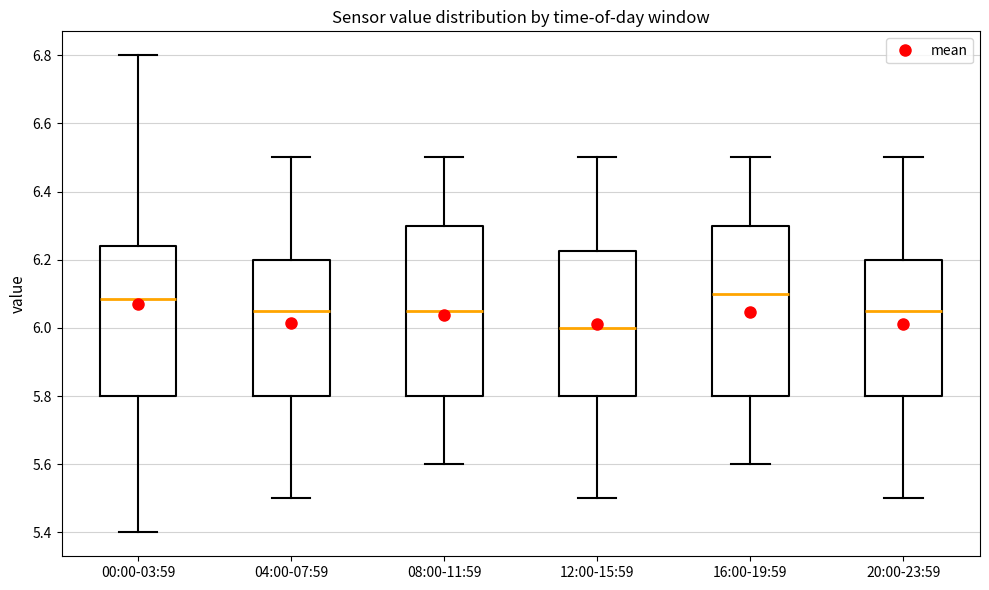

Reading left to right, transcribe this box plot: for each box, give where its median line is, the range the box spans, and where its two whiskers end, as read against the y-axis. The values are not printed on the chart, so give them approximately, as read against the axis.

00:00-03:59: median 6.08, box 5.80 to 6.24, whiskers 5.40 to 6.80
04:00-07:59: median 6.06, box 5.80 to 6.20, whiskers 5.50 to 6.50
08:00-11:59: median 6.06, box 5.80 to 6.30, whiskers 5.60 to 6.50
12:00-15:59: median 6.00, box 5.80 to 6.22, whiskers 5.50 to 6.50
16:00-19:59: median 6.10, box 5.80 to 6.30, whiskers 5.60 to 6.50
20:00-23:59: median 6.06, box 5.80 to 6.20, whiskers 5.50 to 6.50